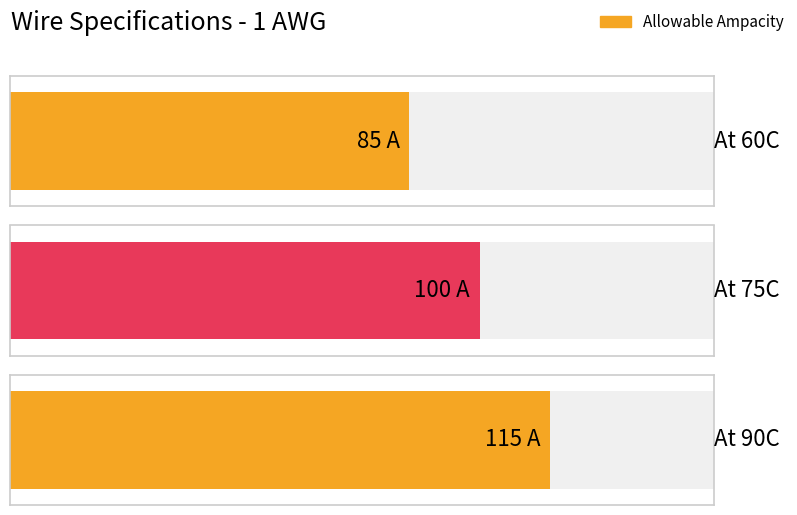

Is it true that the value at At 90C is 64?

False